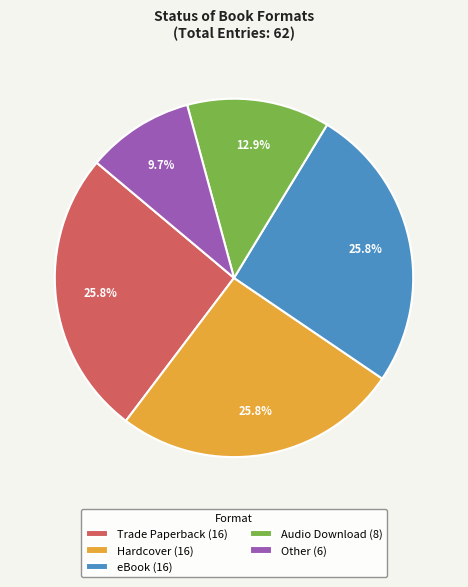

Is Audio Download the majority of the pie?

No